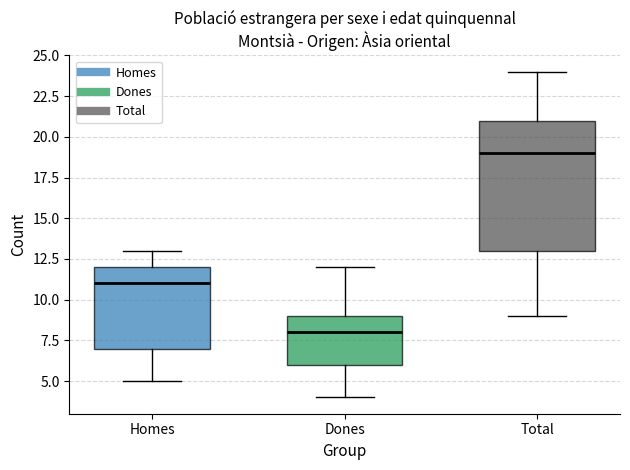

Reading left to right, read every box against the y-axis: the position of its median line, the range the box covers, and the ends of its whiskers. The values are not printed on the chart, so give them approximately, as read against the axis.

Homes: median 11, box 7 to 12, whiskers 5 to 13
Dones: median 8, box 6 to 9, whiskers 4 to 12
Total: median 19, box 13 to 21, whiskers 9 to 24